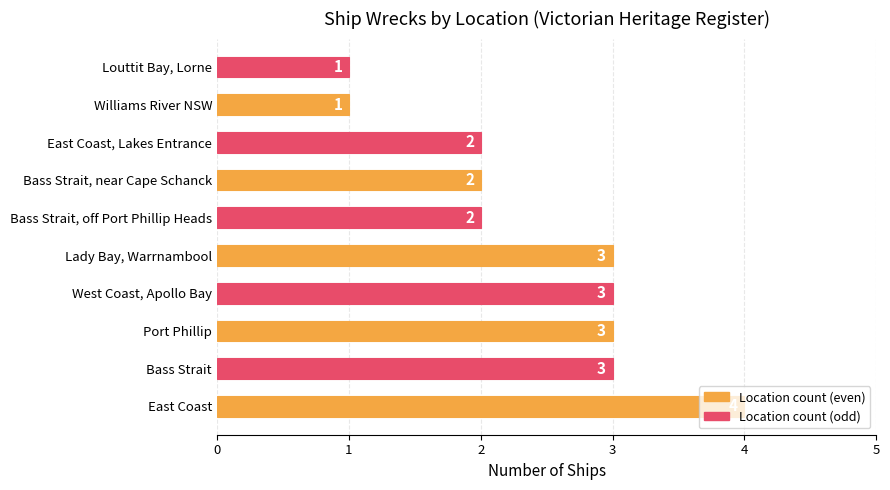

Which label corresponds to the largest value in the chart?

East Coast